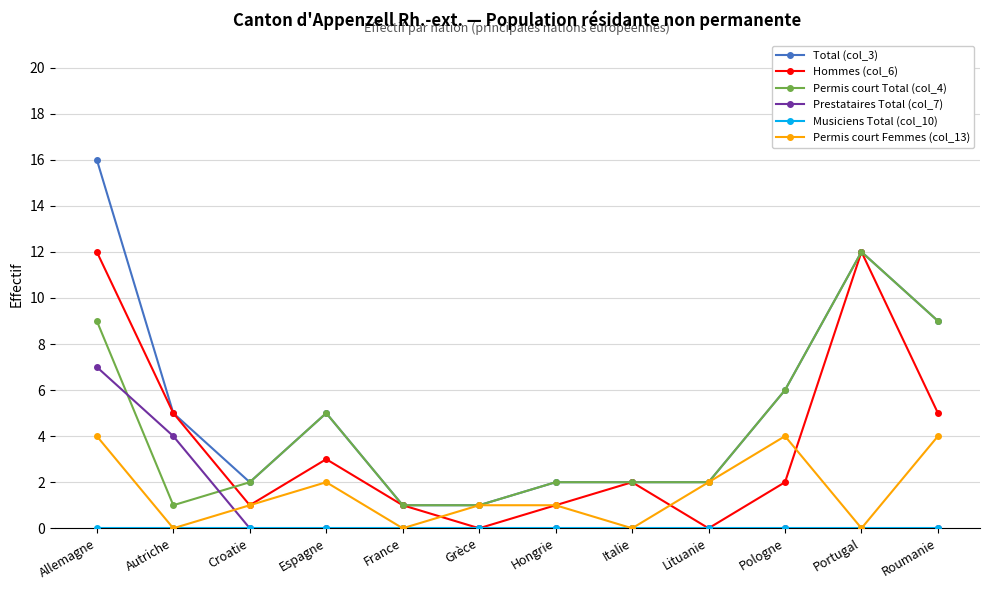

Which series has the widest spread of values?

Total (col_3)